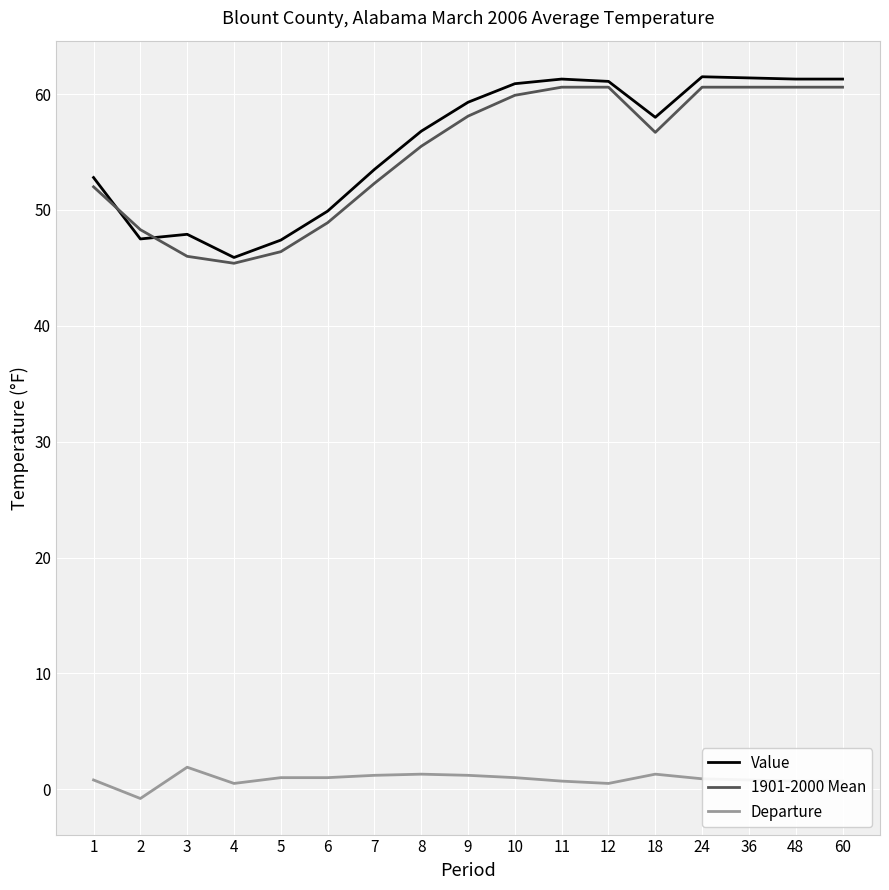

Rank the series at 2 from highest to lowest value.

1901-2000 Mean, Value, Departure